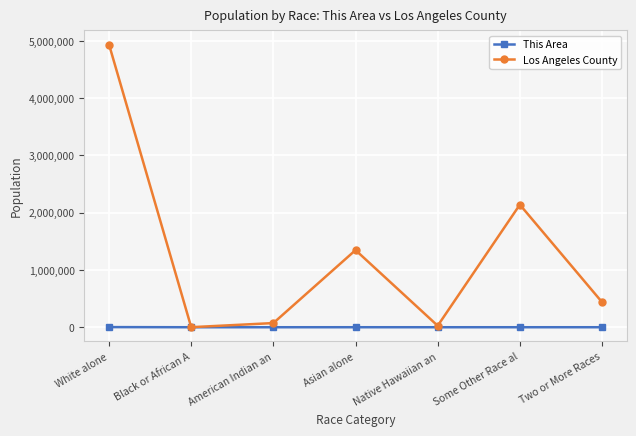

What is the spread (max minus min) of values at Asian alone?

1346573